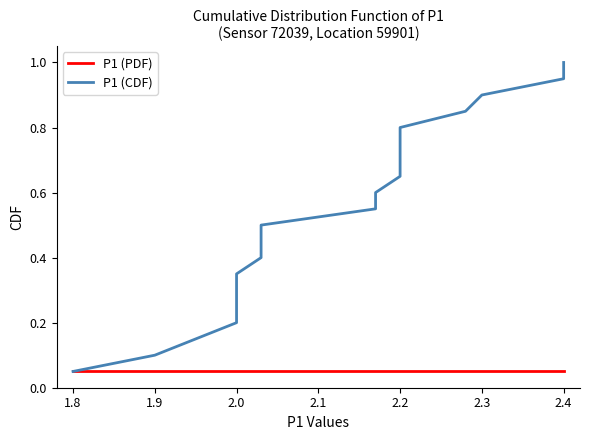

True or false: P1 (CDF) and P1 (PDF) intersect in this chart.

False